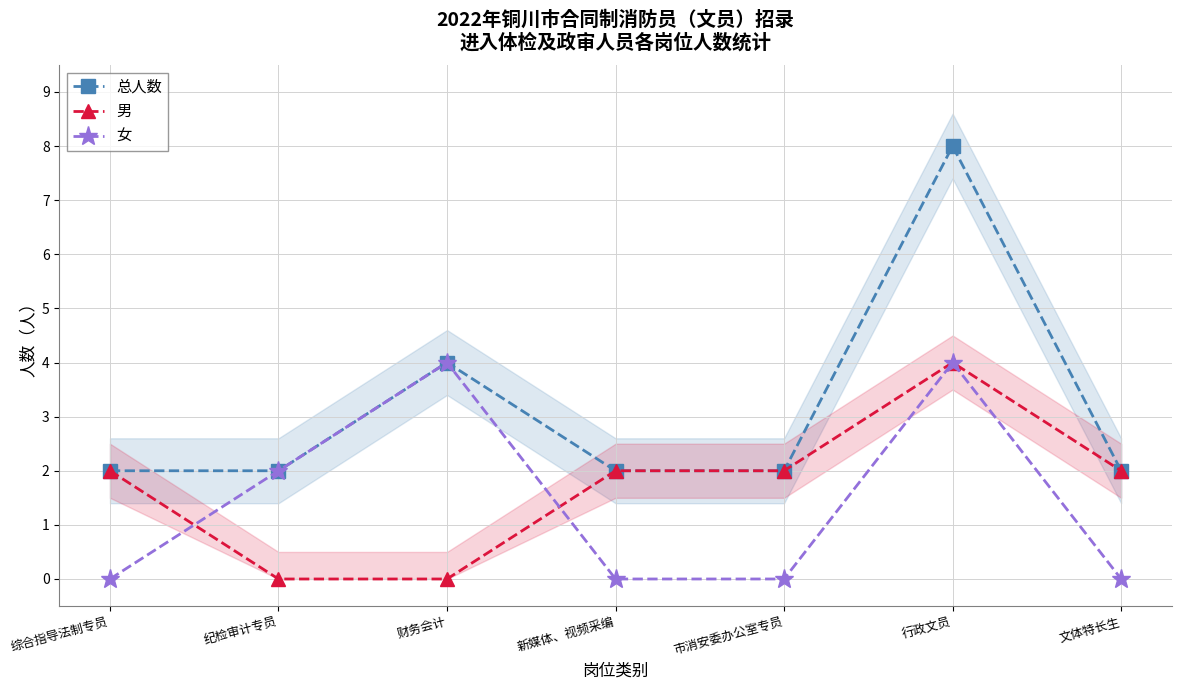

How many interior local peaks does the 总人数 series have?

2